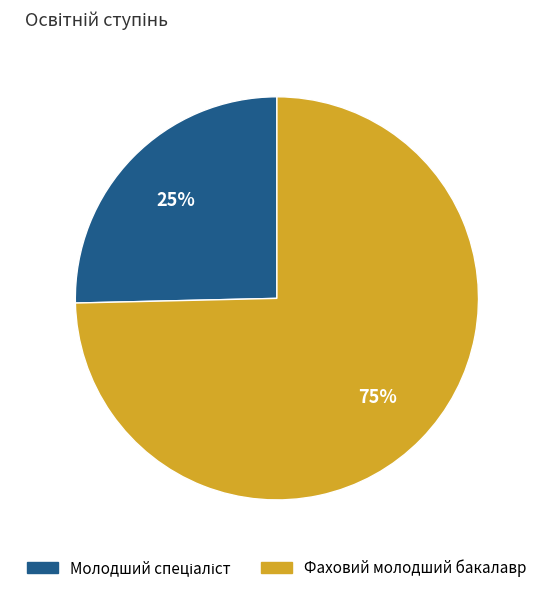

What percentage is the Фаховий молодший бакалавр slice, to the nearest percent?

75%